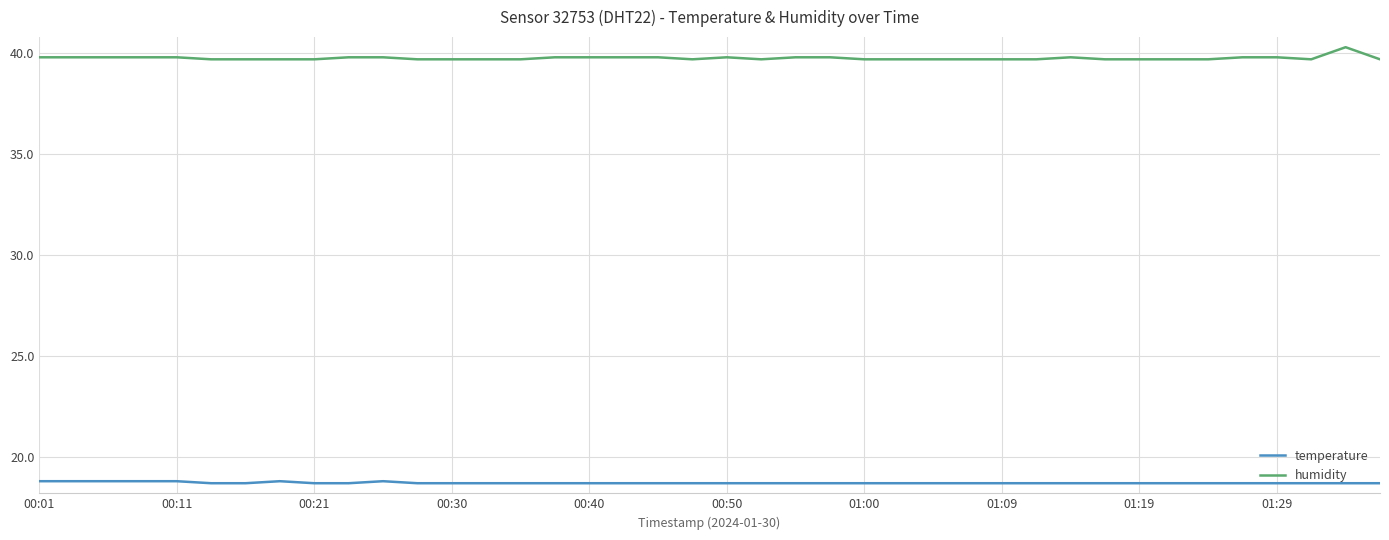

Rank the series by their average value, from lowest to highest.

temperature, humidity